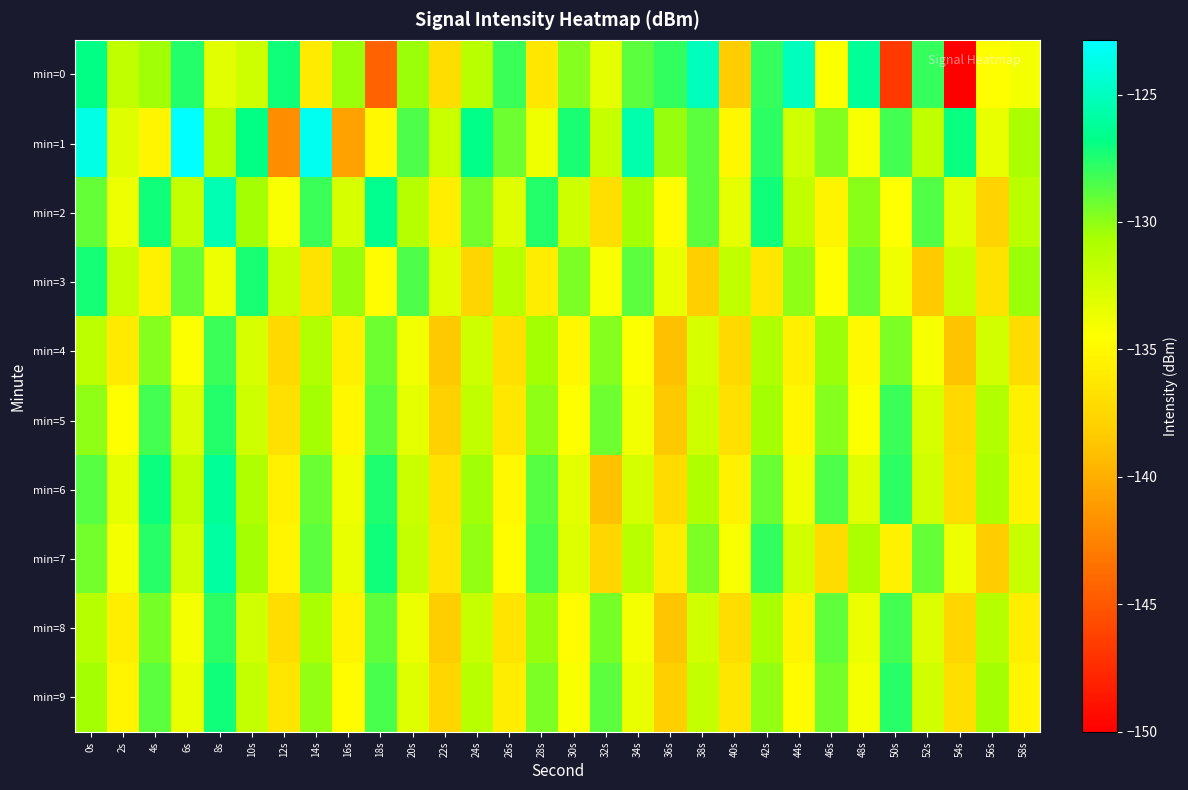

Reading left to right, transcribe all the data shown in this chart.

min=0: 0s=-126.8	2s=-131.7	4s=-130.4	6s=-127.6	8s=-133.2	10s=-132.3	12s=-127.2	14s=-136.0	16s=-130.4	18s=-144.3	20s=-130.3	22s=-137.0	24s=-131.4	26s=-128.1	28s=-136.3	30s=-129.8	32s=-133.3	34s=-128.9	36s=-127.9	38s=-125.0	40s=-138.3	42s=-128.0	44s=-125.0	46s=-134.4	48s=-126.3	50s=-146.7	52s=-128.0	54s=-150.0	56s=-134.6	58s=-134.1
min=1: 0s=-123.8	2s=-133.1	4s=-135.2	6s=-122.9	8s=-131.2	10s=-126.8	12s=-141.9	14s=-123.3	16s=-140.8	18s=-135.0	20s=-128.5	22s=-132.1	24s=-126.7	26s=-129.3	28s=-133.8	30s=-127.4	32s=-131.9	34s=-125.6	36s=-130.2	38s=-128.9	40s=-135.1	42s=-127.8	44s=-132.4	46s=-129.7	48s=-134.2	50s=-128.3	52s=-131.6	54s=-126.9	56s=-133.5	58s=-130.8
min=2: 0s=-129.1	2s=-133.7	4s=-127.2	6s=-131.8	8s=-125.4	10s=-130.6	12s=-134.3	14s=-128.1	16s=-132.7	18s=-126.5	20s=-131.2	22s=-135.8	24s=-129.4	26s=-133.1	28s=-127.6	30s=-132.2	32s=-136.9	34s=-130.5	36s=-134.7	38s=-128.8	40s=-133.4	42s=-127.1	44s=-131.7	46s=-135.3	48s=-129.9	50s=-134.5	52s=-128.6	54s=-133.2	56s=-137.8	58s=-131.4
min=3: 0s=-127.3	2s=-131.9	4s=-135.5	6s=-129.1	8s=-133.7	10s=-127.4	12s=-132.0	14s=-136.6	16s=-130.2	18s=-134.8	20s=-128.5	22s=-133.1	24s=-137.7	26s=-131.3	28s=-135.9	30s=-129.6	32s=-134.2	34s=-128.9	36s=-133.5	38s=-138.1	40s=-131.7	42s=-136.3	44s=-130.0	46s=-134.6	48s=-129.2	50s=-133.8	52s=-138.4	54s=-132.0	56s=-136.6	58s=-130.3
min=4: 0s=-131.5	2s=-136.1	4s=-129.8	6s=-134.4	8s=-128.1	10s=-132.7	12s=-137.3	14s=-131.0	16s=-135.6	18s=-129.3	20s=-133.9	22s=-138.5	24s=-132.2	26s=-136.8	28s=-130.5	30s=-135.1	32s=-129.8	34s=-134.4	36s=-139.0	38s=-132.7	40s=-137.3	42s=-131.0	44s=-135.6	46s=-130.3	48s=-134.9	50s=-129.6	52s=-134.2	54s=-138.8	56s=-132.5	58s=-137.1
min=5: 0s=-130.0	2s=-134.6	4s=-128.3	6s=-132.9	8s=-127.6	10s=-132.2	12s=-136.8	14s=-130.5	16s=-135.1	18s=-128.8	20s=-133.4	22s=-138.0	24s=-131.7	26s=-136.3	28s=-130.0	30s=-134.6	32s=-129.3	34s=-133.9	36s=-138.5	38s=-132.2	40s=-136.8	42s=-130.5	44s=-135.1	46s=-129.8	48s=-134.4	50s=-128.1	52s=-132.7	54s=-137.3	56s=-131.0	58s=-135.6
min=6: 0s=-128.7	2s=-133.3	4s=-127.0	6s=-131.6	8s=-126.3	10s=-130.9	12s=-135.5	14s=-129.2	16s=-133.8	18s=-127.5	20s=-132.1	22s=-136.7	24s=-130.4	26s=-135.0	28s=-128.7	30s=-133.3	32s=-138.9	34s=-132.6	36s=-137.2	38s=-130.9	40s=-135.5	42s=-129.2	44s=-133.8	46s=-128.5	48s=-133.1	50s=-127.8	52s=-132.4	54s=-137.0	56s=-130.7	58s=-135.3
min=7: 0s=-129.4	2s=-134.0	4s=-127.7	6s=-132.3	8s=-126.0	10s=-130.6	12s=-135.2	14s=-128.9	16s=-133.5	18s=-127.2	20s=-131.8	22s=-136.4	24s=-130.1	26s=-134.7	28s=-128.4	30s=-133.0	32s=-137.6	34s=-131.3	36s=-135.9	38s=-129.6	40s=-134.2	42s=-127.9	44s=-132.5	46s=-137.1	48s=-130.8	50s=-135.4	52s=-129.1	54s=-133.7	56s=-138.3	58s=-132.0
min=8: 0s=-131.2	2s=-135.8	4s=-129.5	6s=-134.1	8s=-127.8	10s=-132.4	12s=-137.0	14s=-130.7	16s=-135.3	18s=-129.0	20s=-133.6	22s=-138.2	24s=-131.9	26s=-136.5	28s=-130.2	30s=-134.8	32s=-129.5	34s=-134.1	36s=-138.7	38s=-132.4	40s=-137.0	42s=-130.7	44s=-135.3	46s=-129.0	48s=-133.6	50s=-128.3	52s=-132.9	54s=-137.5	56s=-131.2	58s=-135.8
min=9: 0s=-130.6	2s=-135.2	4s=-128.9	6s=-133.5	8s=-127.2	10s=-131.8	12s=-136.4	14s=-130.1	16s=-134.7	18s=-128.4	20s=-133.0	22s=-137.6	24s=-131.3	26s=-135.9	28s=-129.6	30s=-134.2	32s=-128.9	34s=-133.5	36s=-138.1	38s=-131.8	40s=-136.4	42s=-130.1	44s=-134.7	46s=-129.4	48s=-134.0	50s=-127.7	52s=-132.3	54s=-136.9	56s=-130.6	58s=-135.2